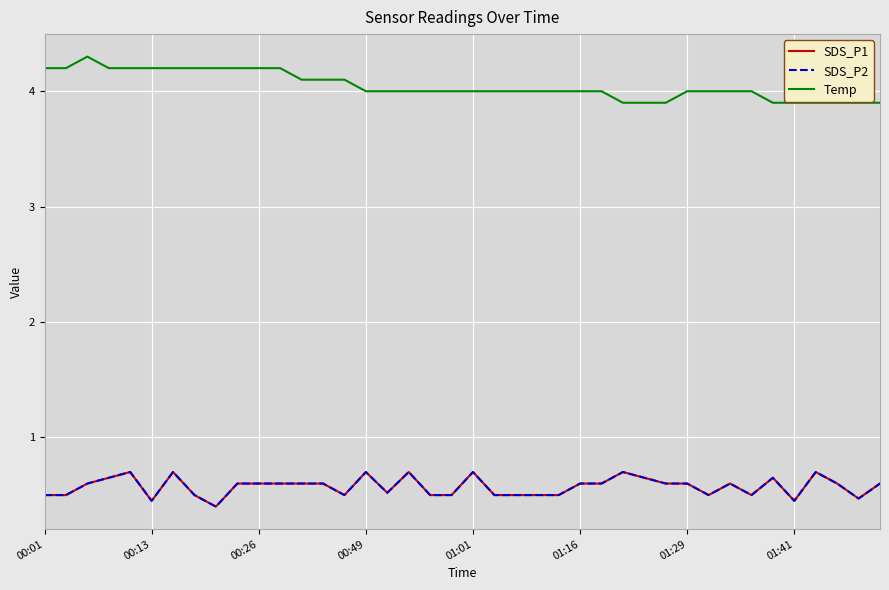

In SDS_P1, how many points are higher than both neighbors (excluding endpoints)?

9